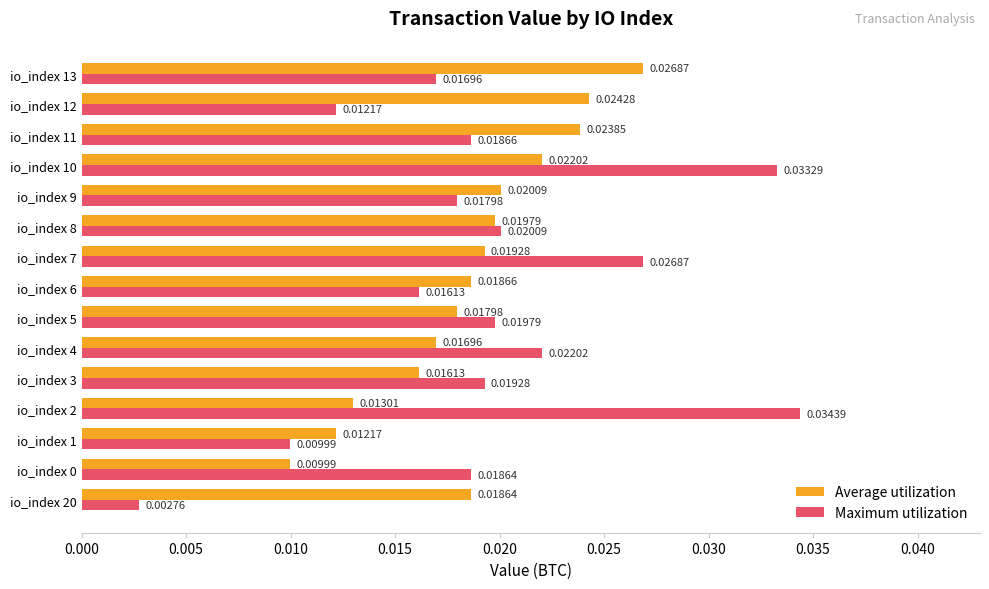

List the series in order of their peak value, lowest first.

Average utilization, Maximum utilization